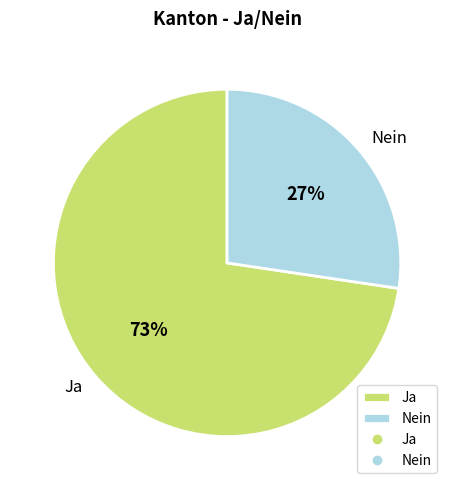

What is the largest slice in the pie chart?

Ja